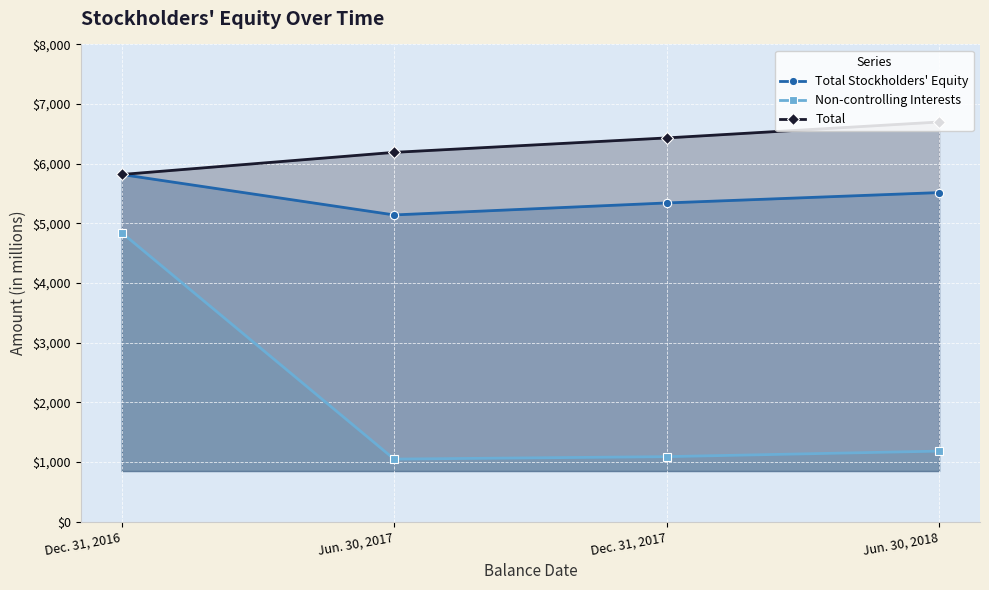

Between Jun. 30, 2017 and Dec. 31, 2016, which is larger?

Dec. 31, 2016